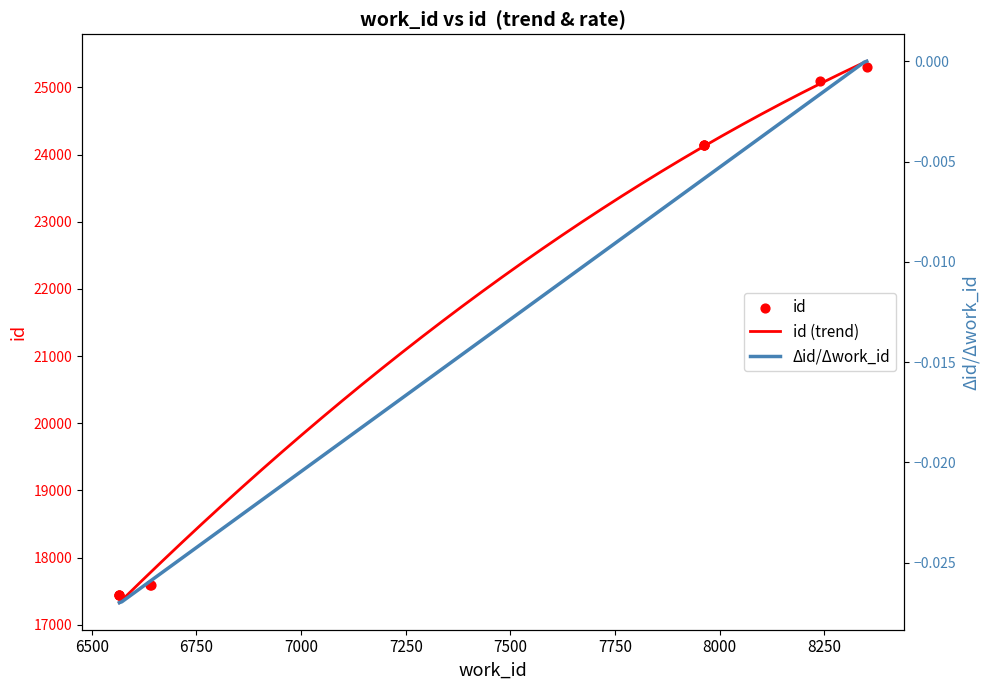

What is the maximum value for id (trend)?

25389.3